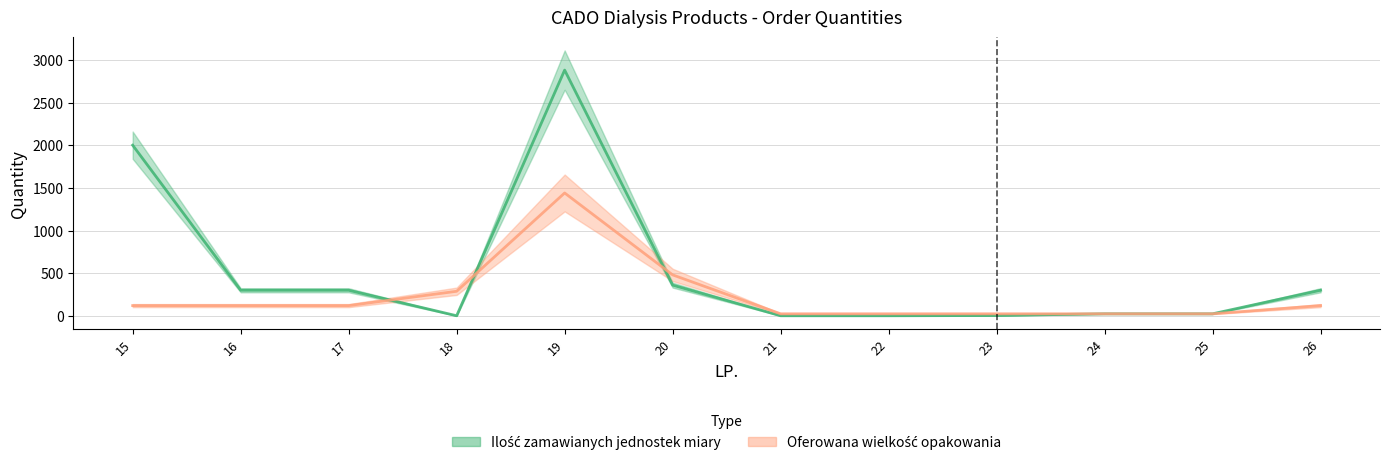

True or false: Oferowana wielkość opakowania has more than 0 interior local peaks.

True